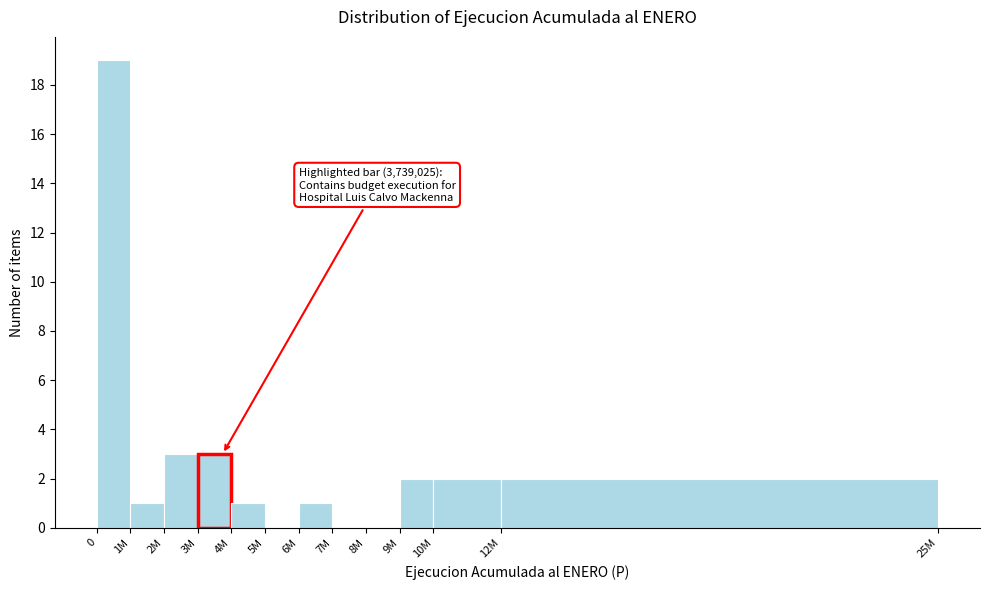

Reading left to right, what are all the values shown in this chart?

0=19	1M=1	2M=3	3M=3	4M=1	5M=0	6M=1	7M=0	8M=0	9M=2	10M=2	12M=2